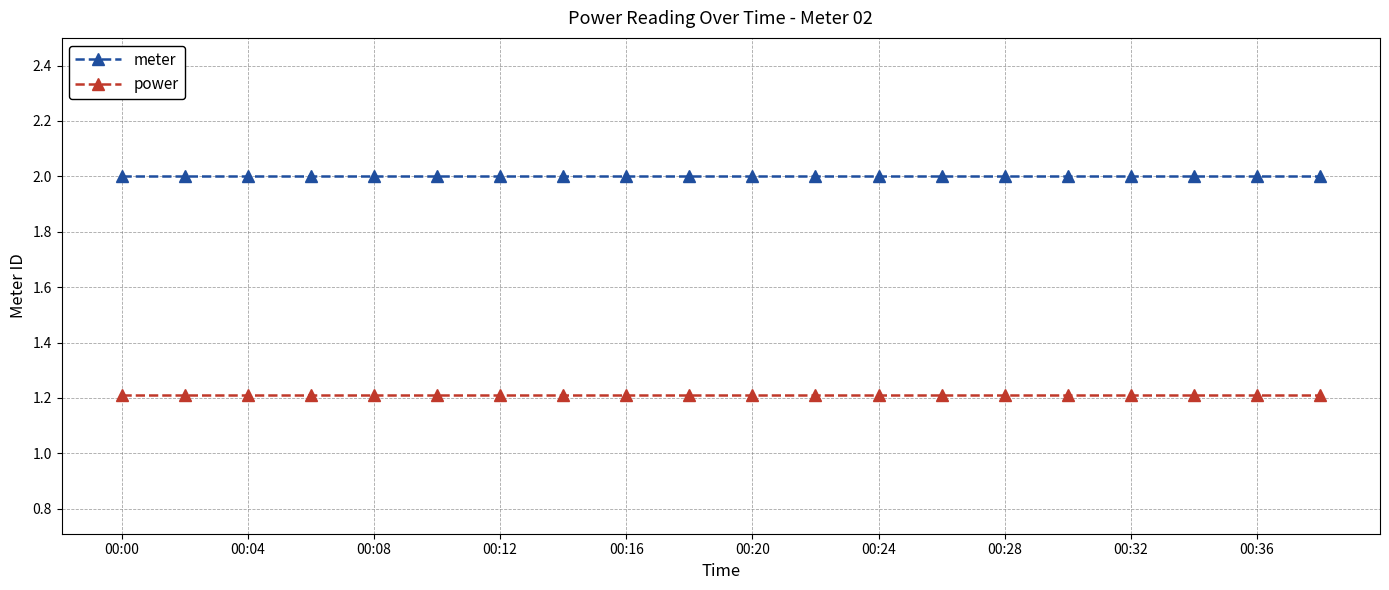

Rank the series by their average value, from lowest to highest.

power, meter